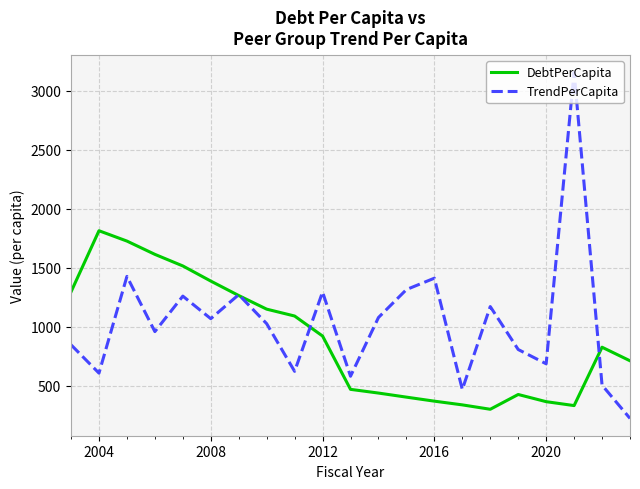

Which series has the largest range (max minus min)?

TrendPerCapita